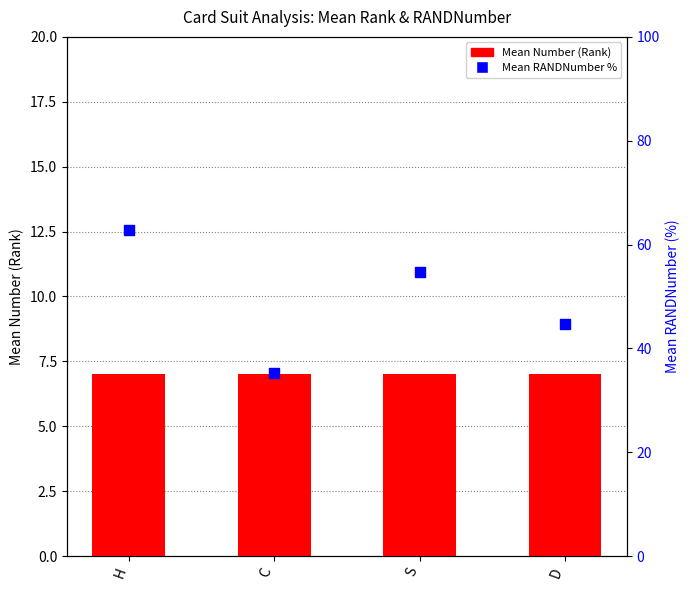

What are all the series names shown in the legend?

Mean Number, Mean RANDNumber %